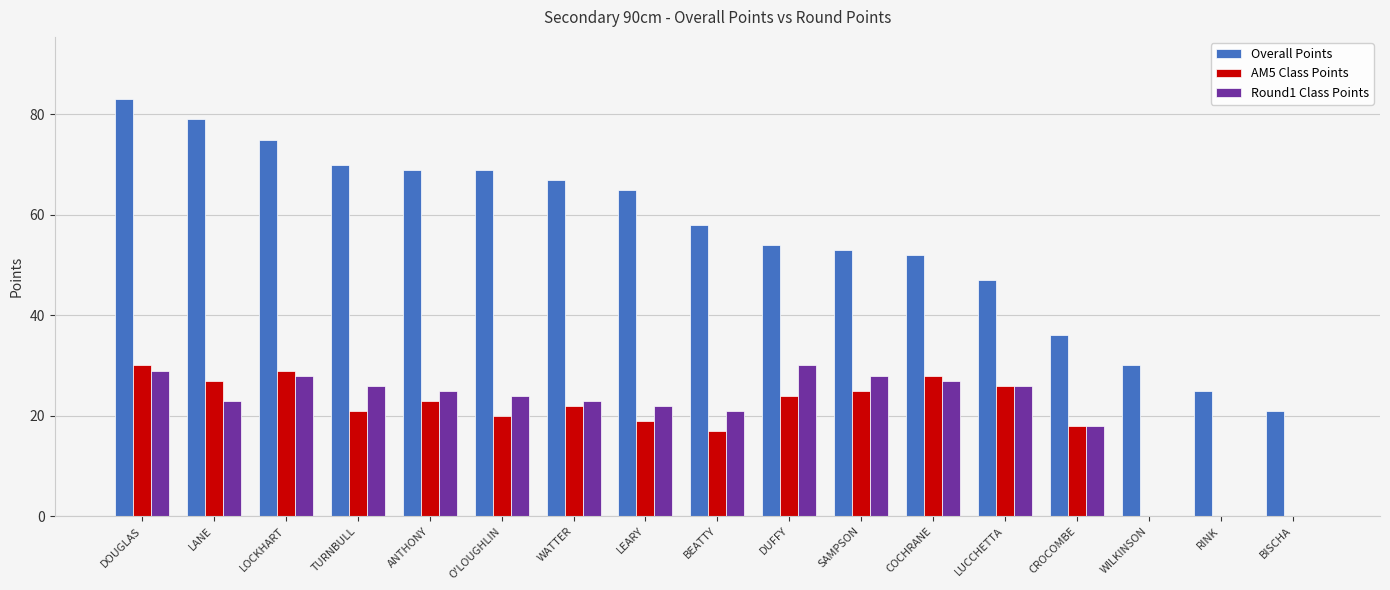

At which category is the sum across all series the highest?

DOUGLAS